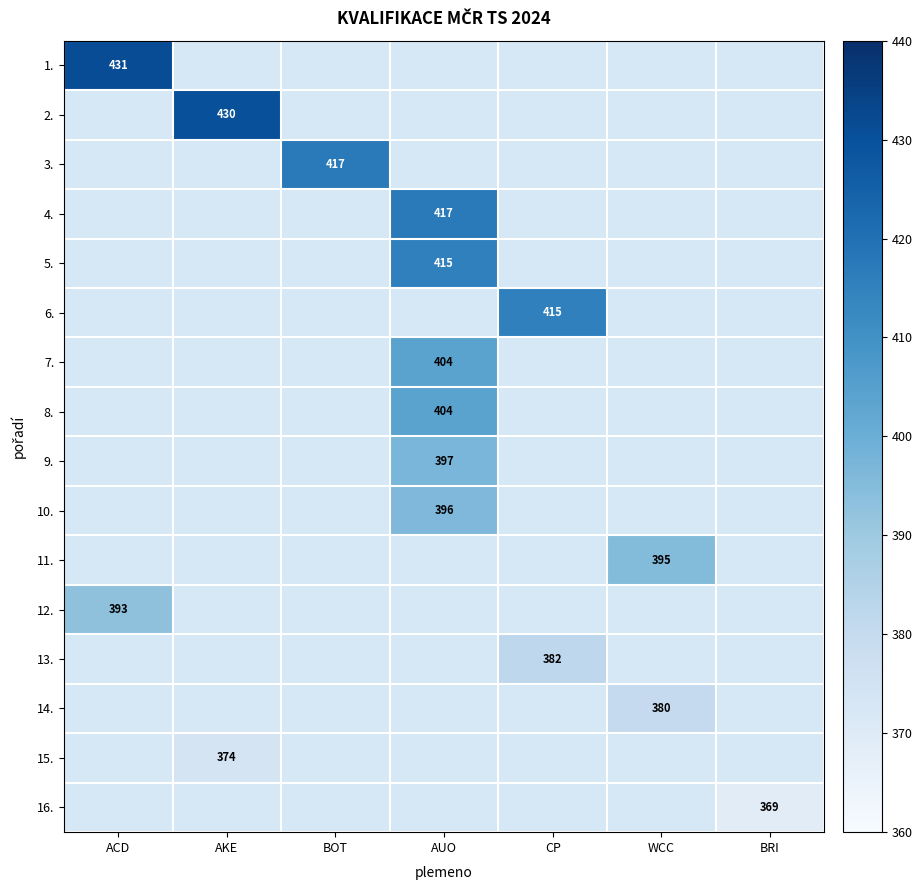

True or false: 10. has a value of 247 at AUO.

False